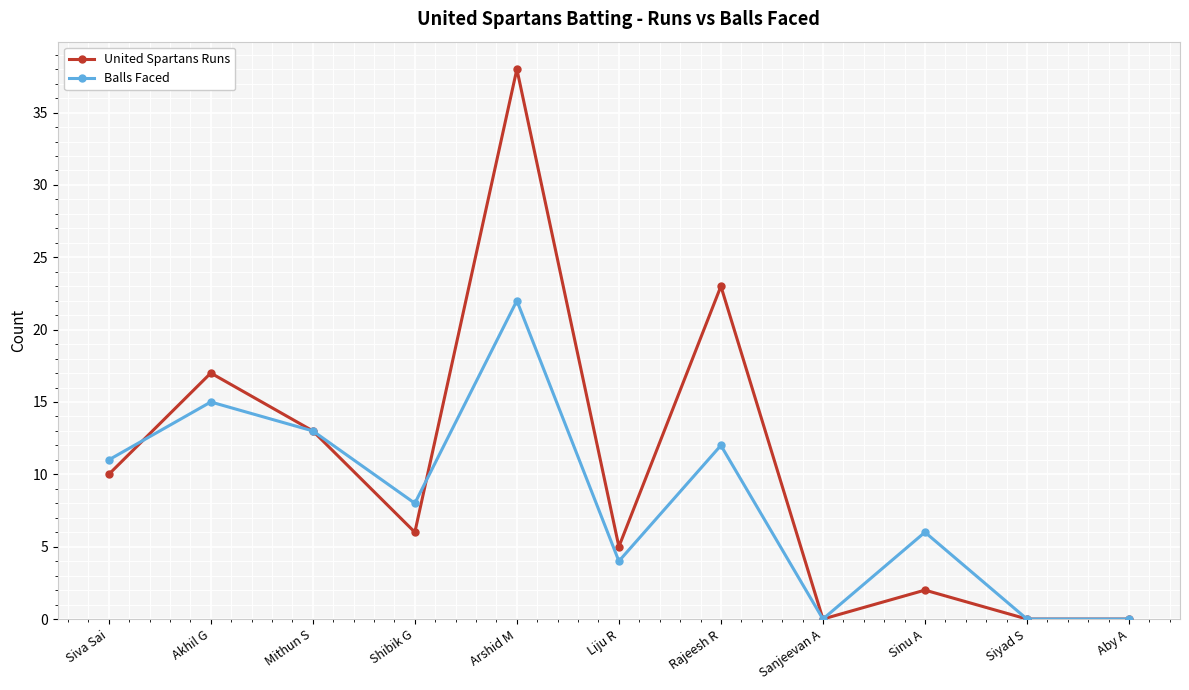

How many lines are shown in the chart?

2